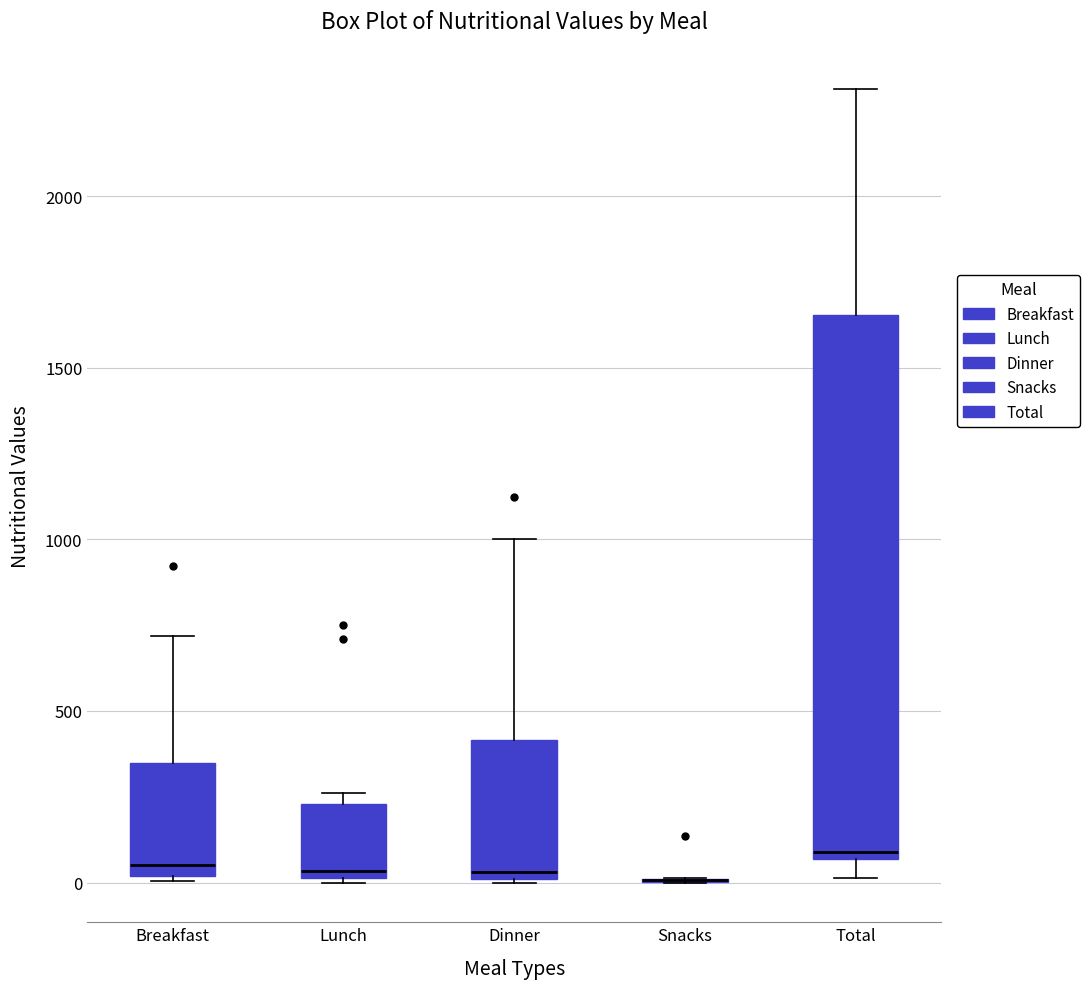

Reading left to right, transcribe this box plot: for each box, give where its median line is, the range the box spans, and where its two whiskers end, as read against the y-axis. The values are not printed on the chart, so give them approximately, as read against the axis.

Breakfast: median 50, box 0 to 350, whiskers 0 to 700
Lunch: median 50, box 0 to 250, whiskers 0 to 250 (just above the box's upper edge)
Dinner: median 50, box 0 to 400, whiskers 0 to 1000
Snacks: box collapsed to a line at 0, whiskers 0 to 0
Total: median 100, box 50 to 1650, whiskers 0 to 2300